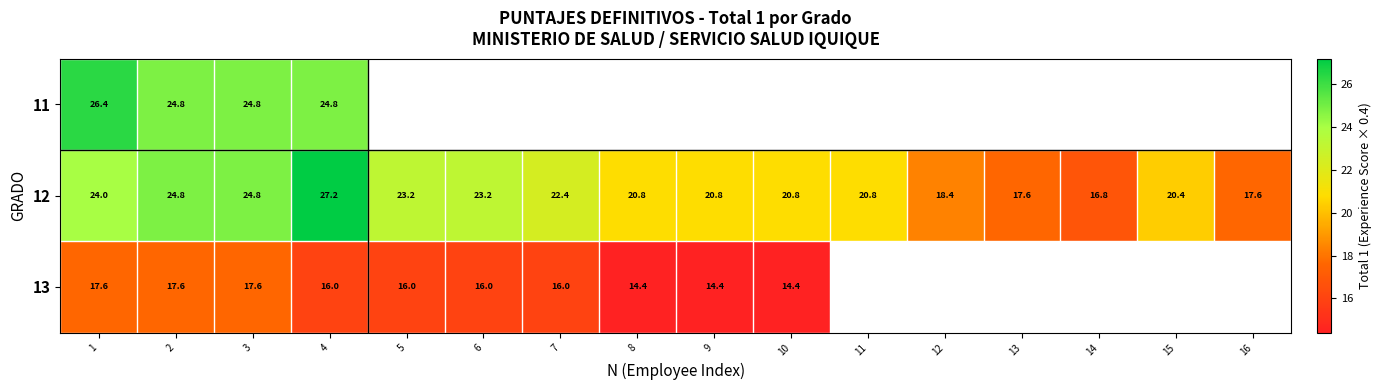

What is the average value of the 12 series?

21.5